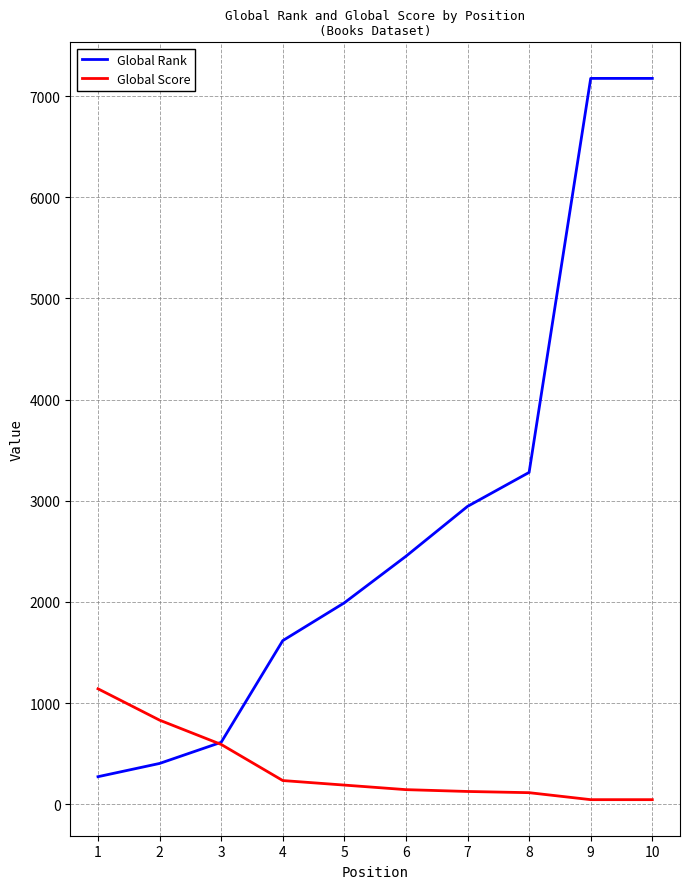

True or false: Global Rank has a value of 272 at 1.

True